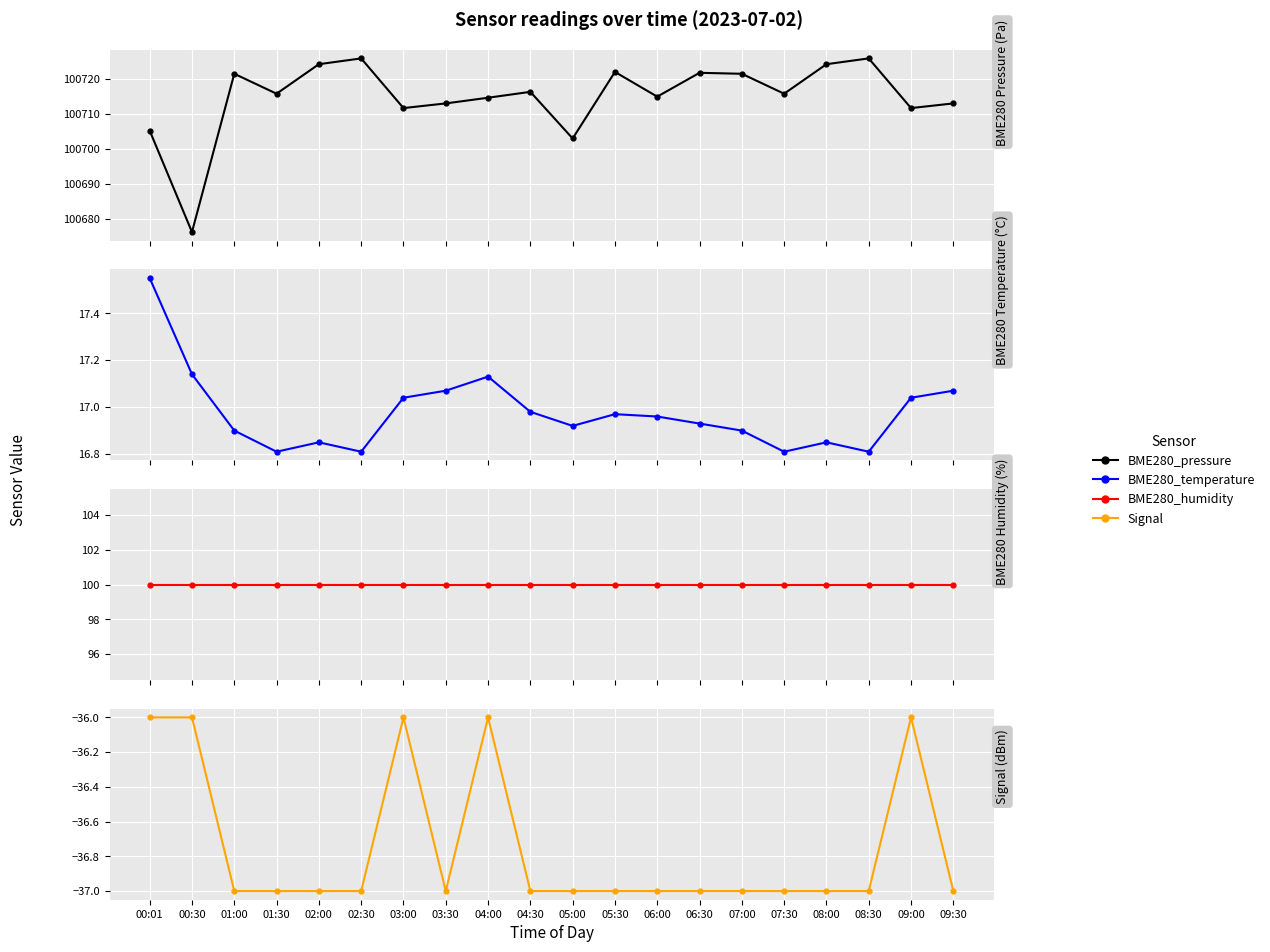

Which series has the widest spread of values?

BME280_pressure